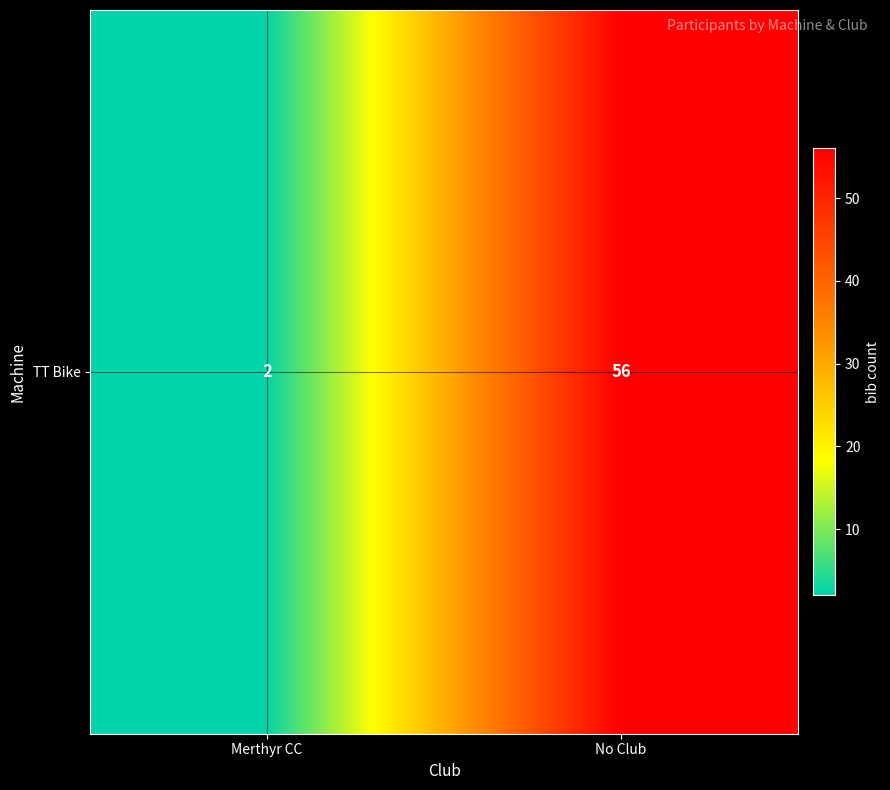

What is the change in value from Merthyr CC to No Club?

+54